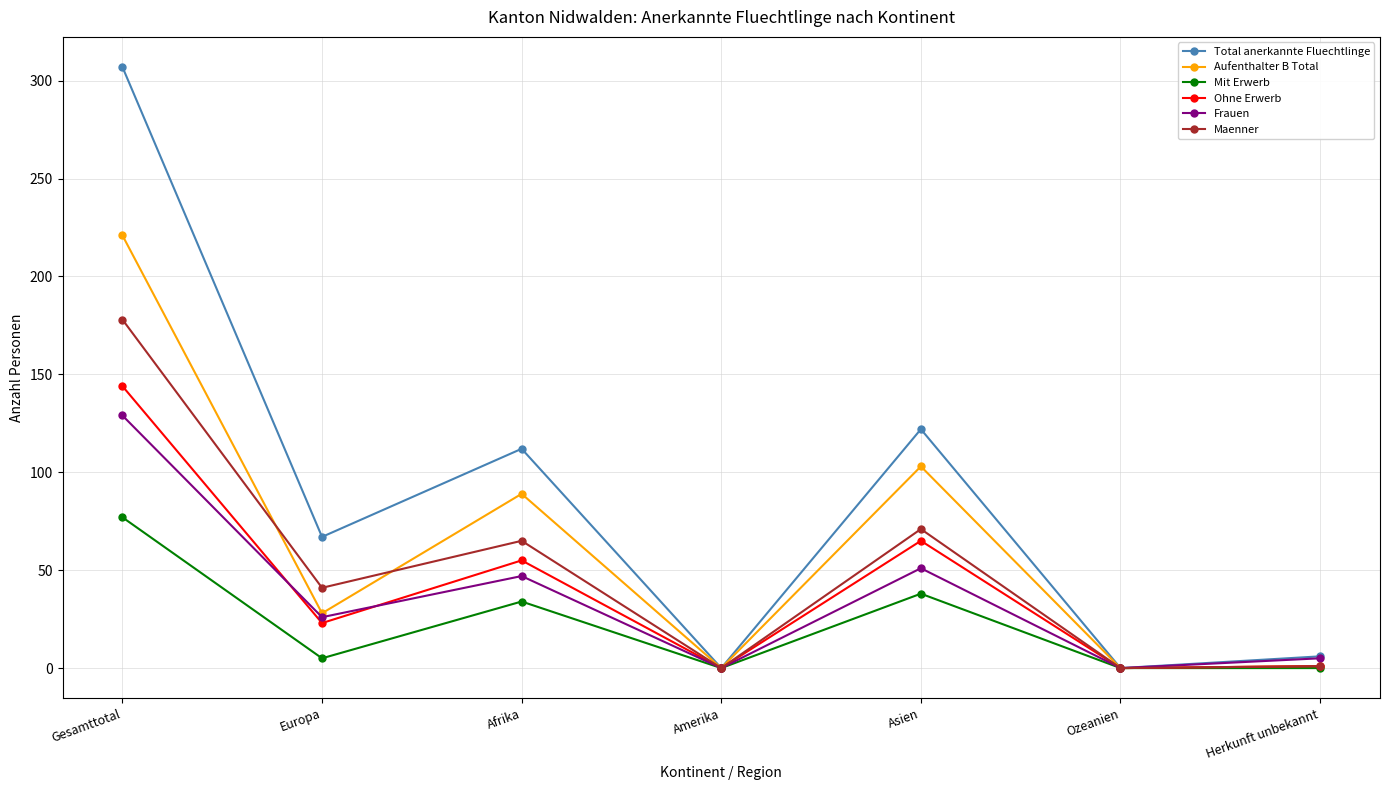

What is the label of the 5th point from the left?

Asien